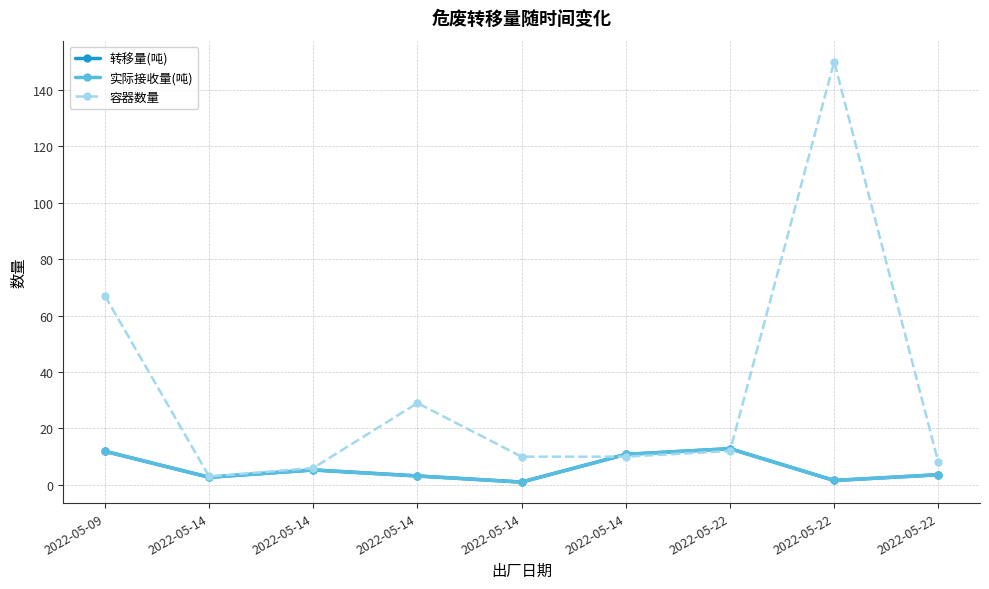

What is the smallest value displayed?

1.0